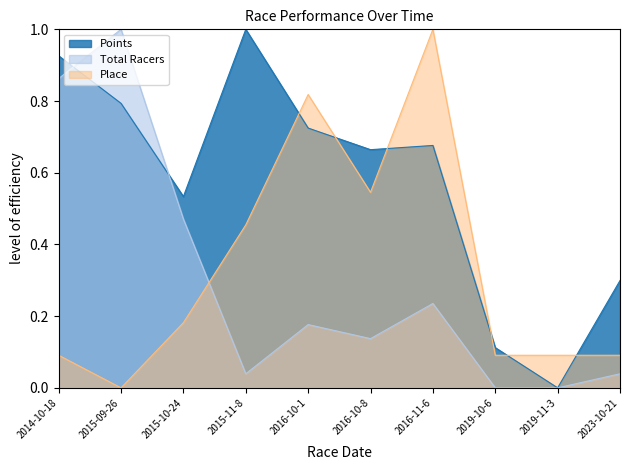

How many data points in Total Racers are above 0?

8